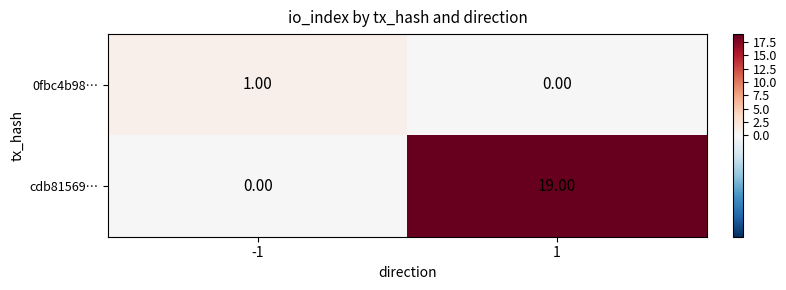

What is the sum of all cdb81569… values?

19